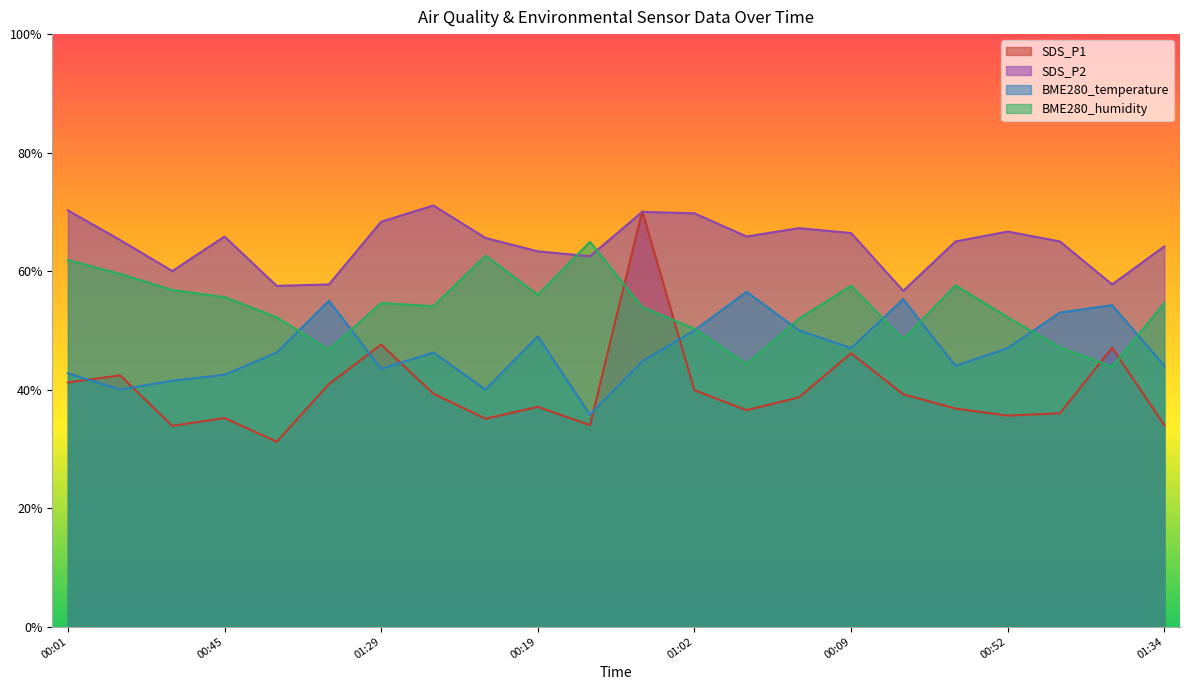

What is the sum of the BME280_temperature values at 00:52 and 00:16?

87.0